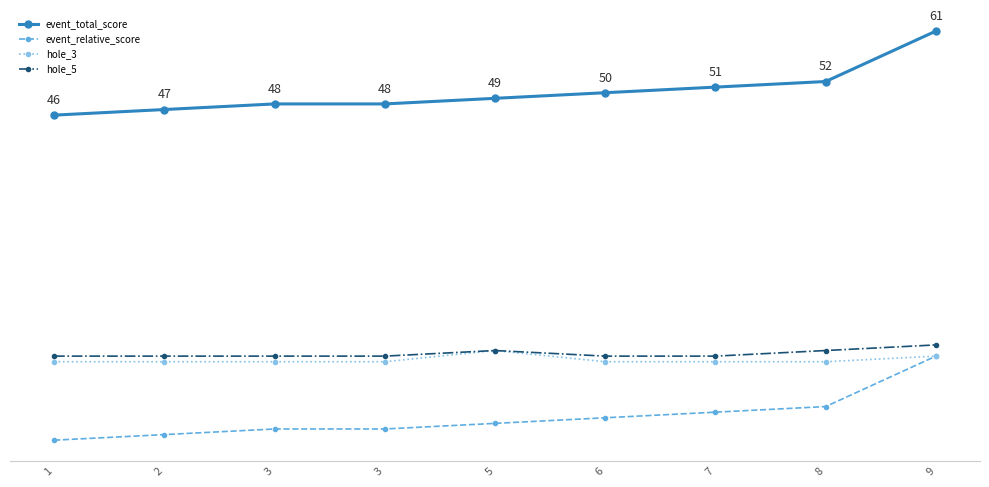

List the labels in order of event_total_score value, smallest first.

1, 2, 3, 3, 5, 6, 7, 8, 9